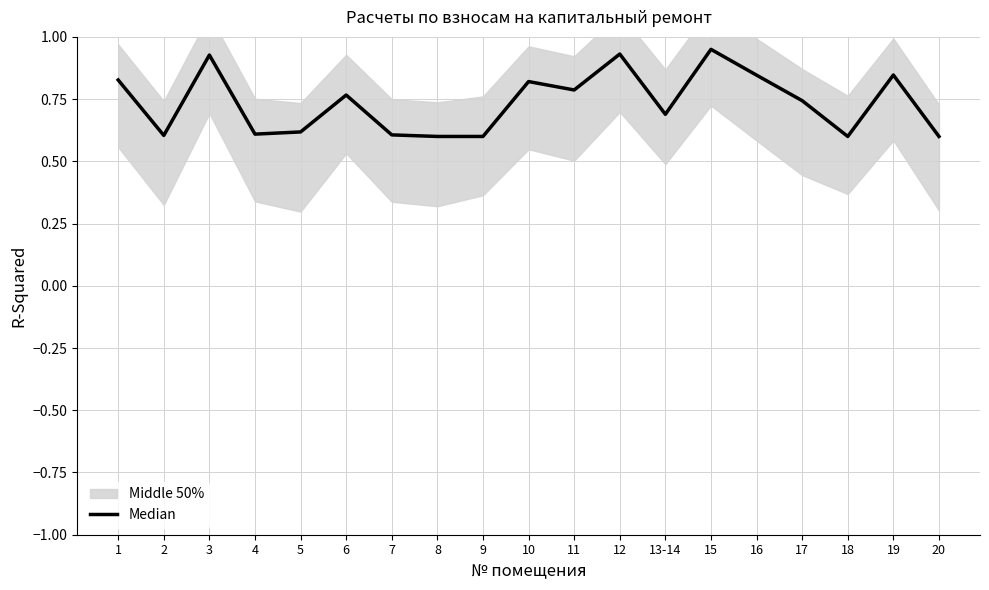

At which category does the data reach its first local peak?

3